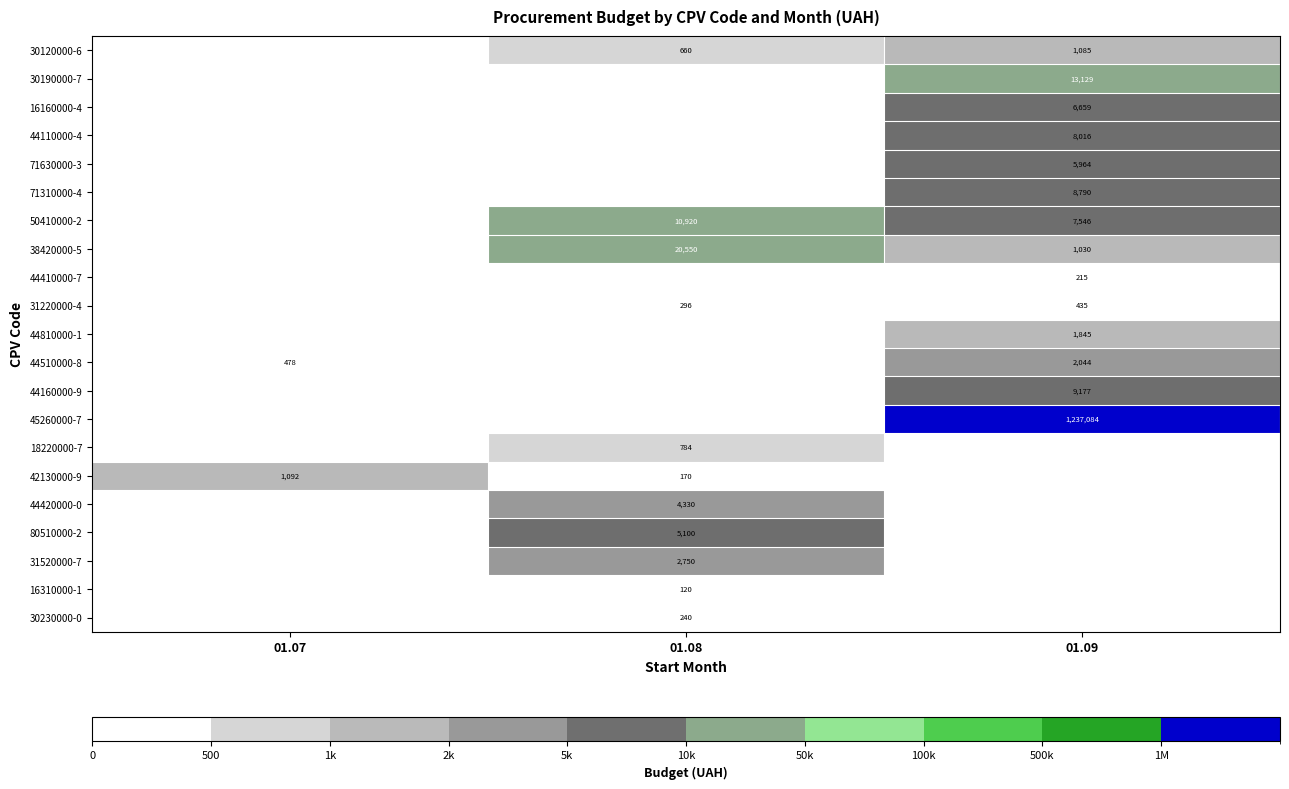

At how many categories does at least one series exceed 378639?

1